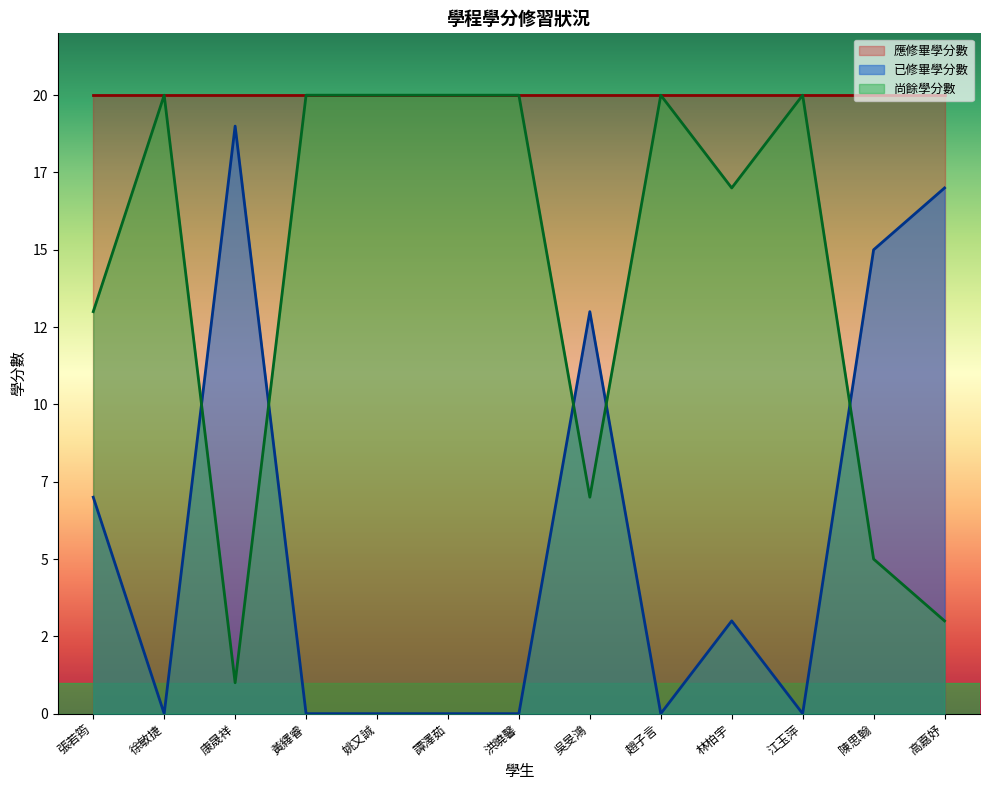

List the labels in order of 尚餘學分數 value, smallest first.

康晟祥, 高嘉妤, 陳思翰, 吳旻鴻, 張若筠, 林柏宇, 徐敏捷, 黃繹睿, 姚又誠, 譚澤茹, 洪曉馨, 趙子言, 江玉萍